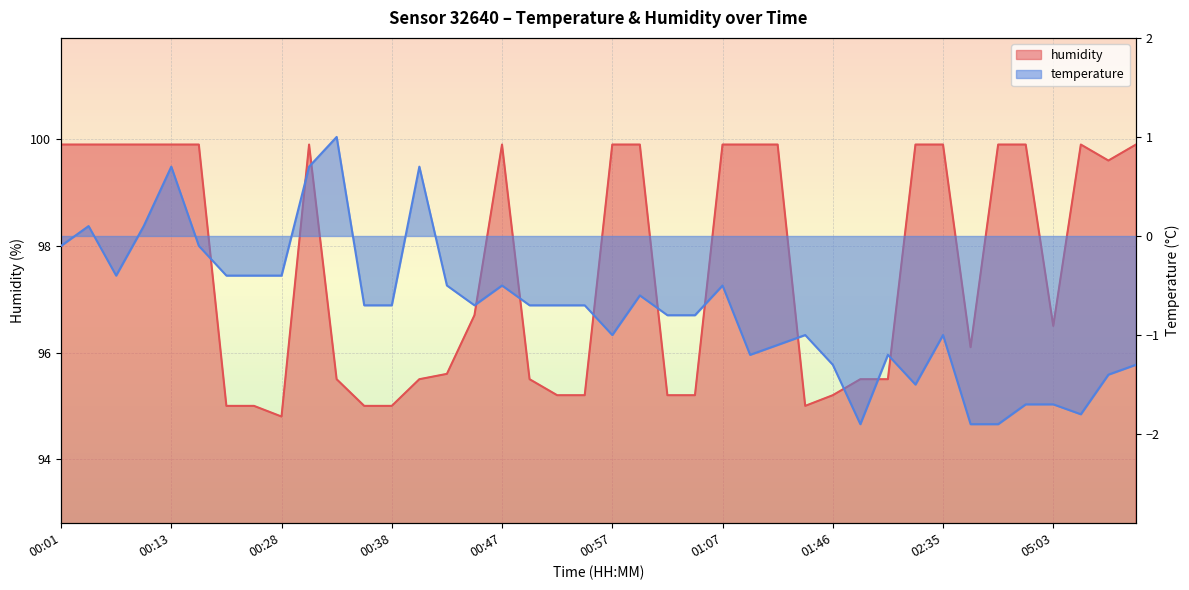

True or false: humidity and temperature intersect in this chart.

False